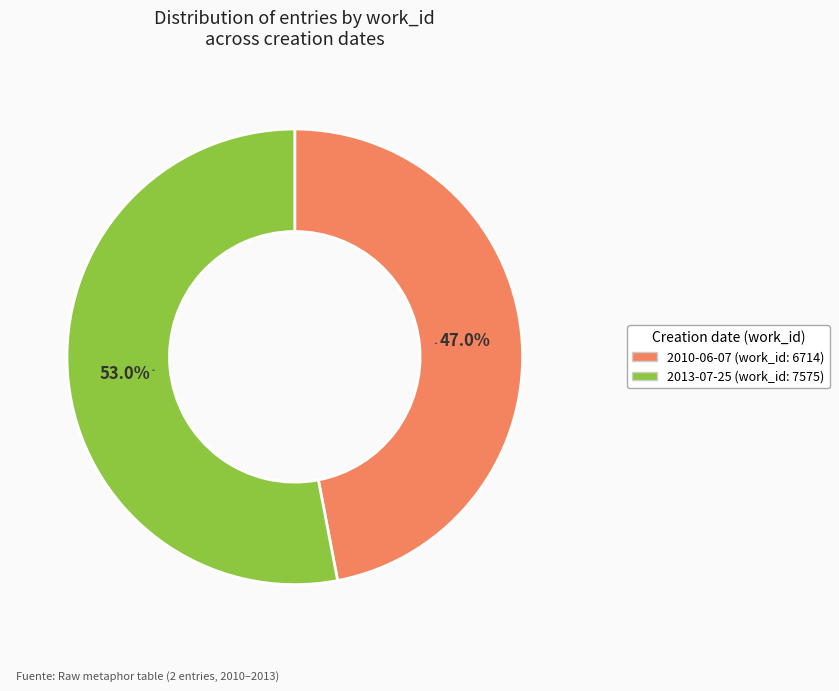

To the nearest percent, what is the combined percentage of 2010-06-07 and 2013-07-25?

100%